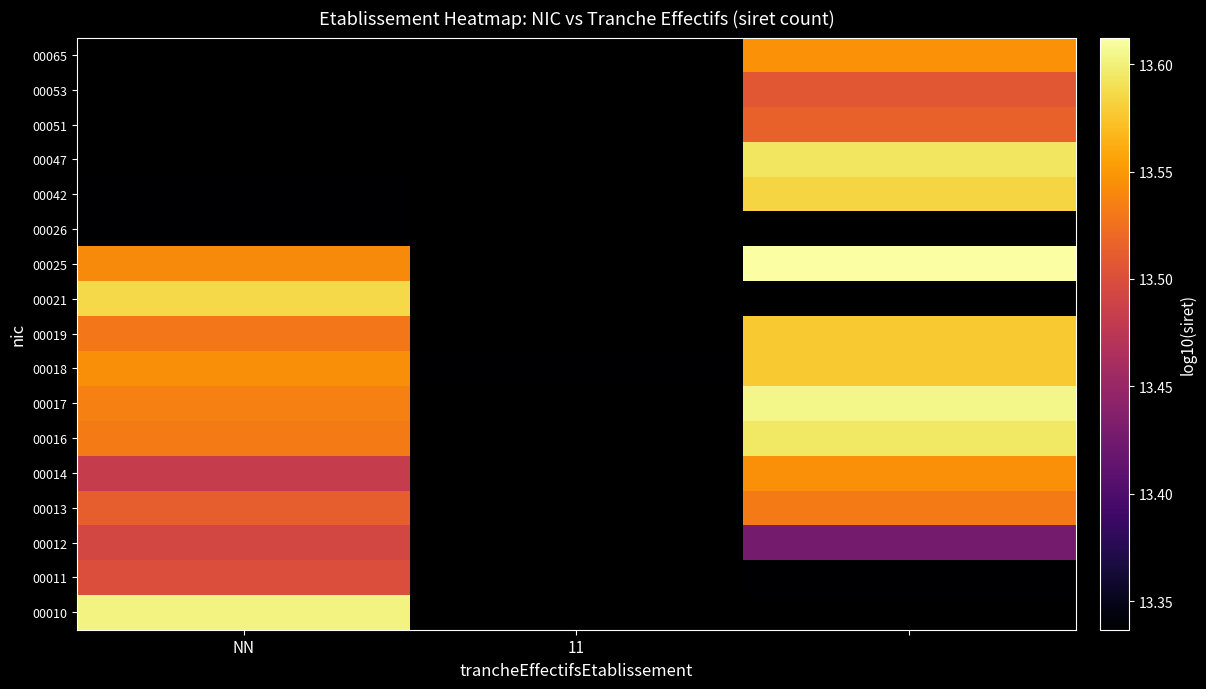

What is the minimum value for 00016?

13.5